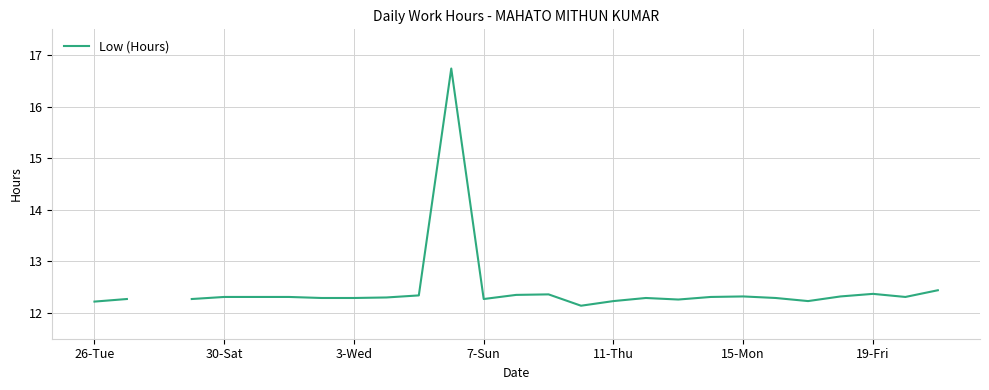

Which has a higher value, 20 or 14?

14